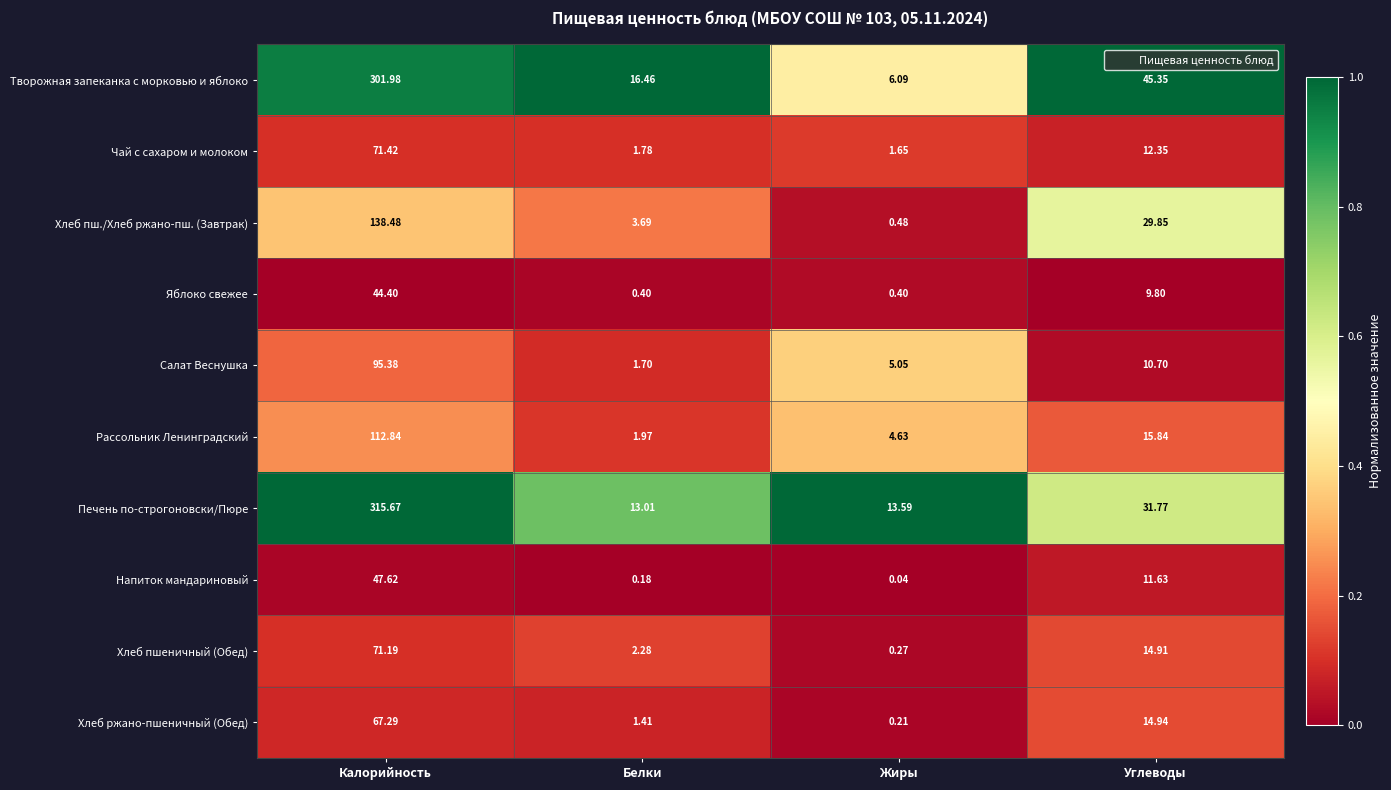

List the labels in order of Хлеб ржано-пшеничный (Обед) value, largest first.

Калорийность, Углеводы, Белки, Жиры